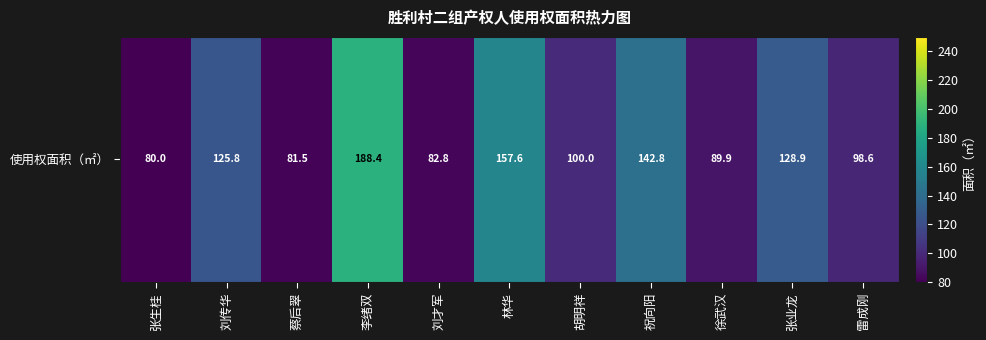

What is the change in value from 林华 to 胡明祥?

-57.7